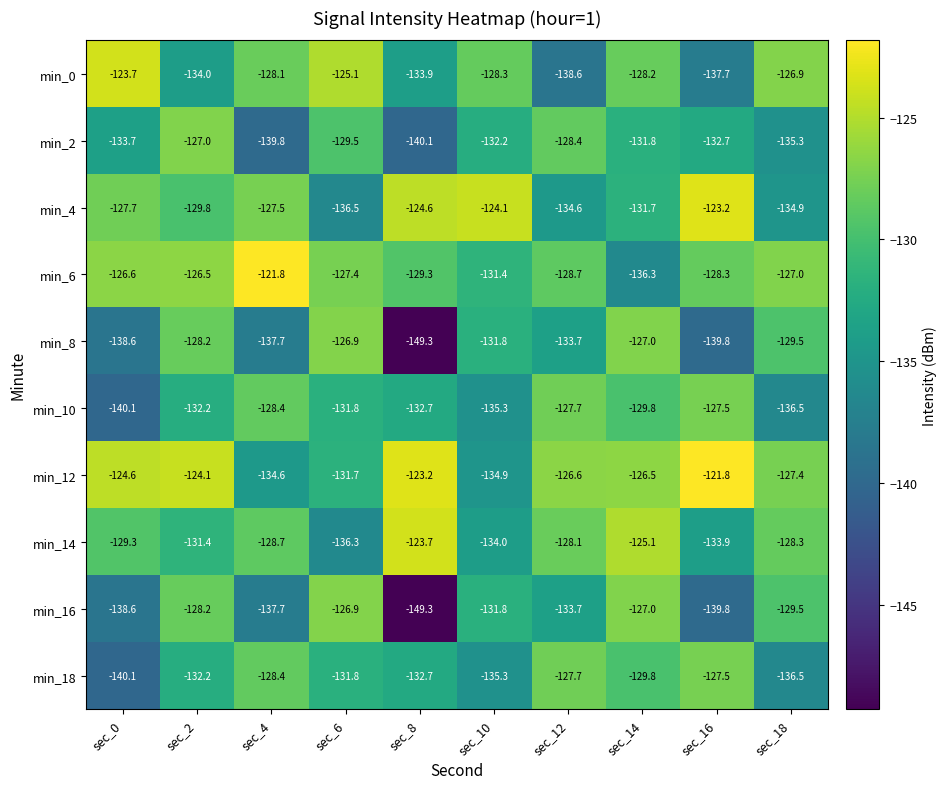

What is the difference between the min_2 values at sec_2 and sec_10?

5.2